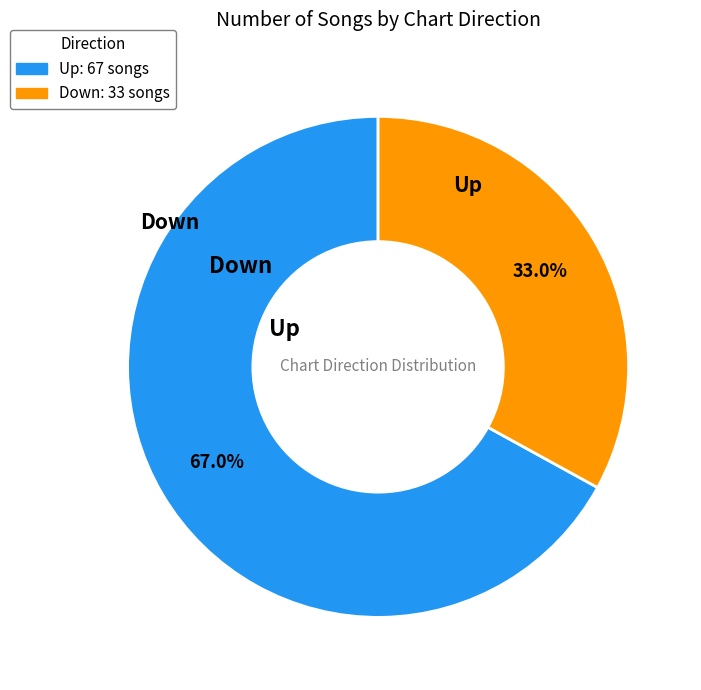

Is there a majority slice in this chart?

Yes